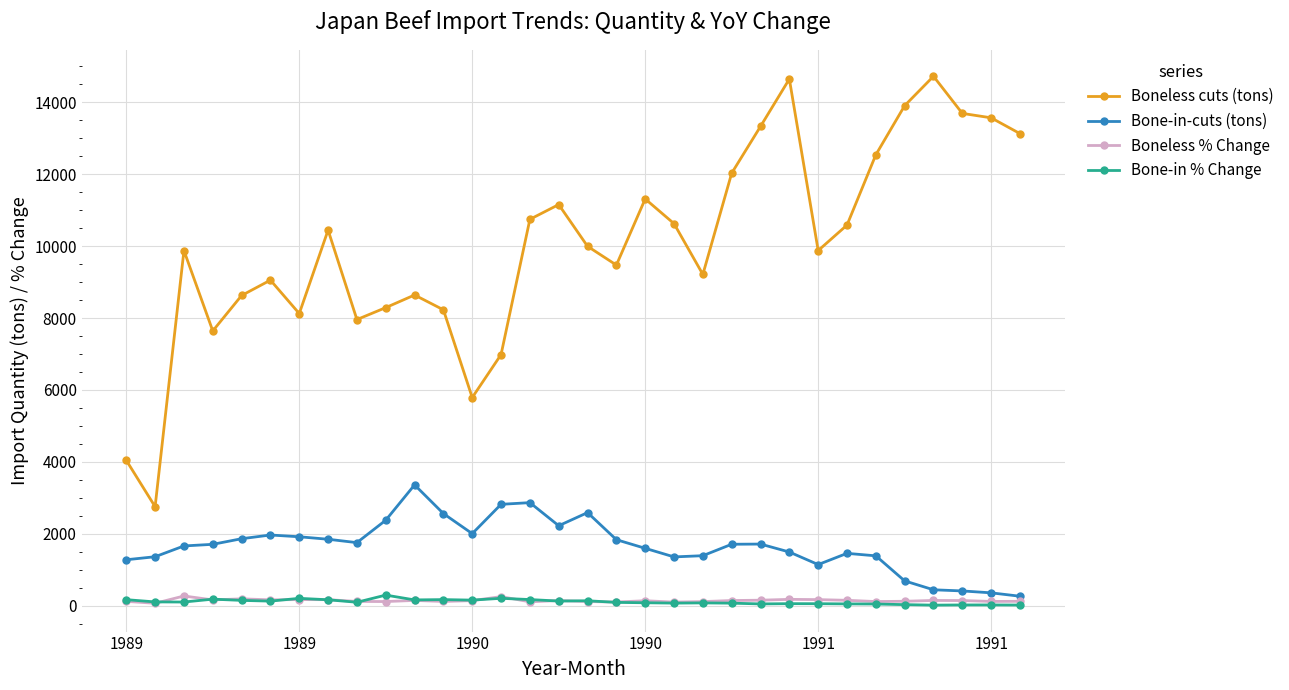

Which series has the largest total across all categories?

Boneless cuts (tons)